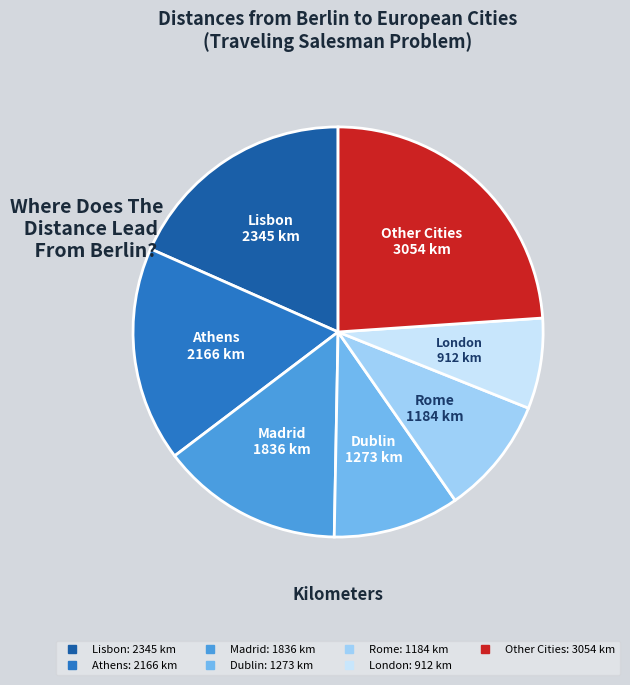

Is there a majority slice in this chart?

No